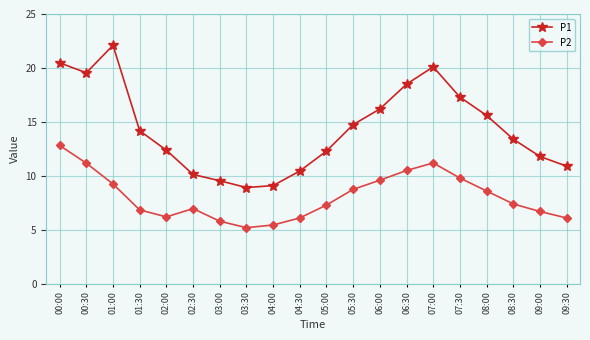

How many data points does each series have?

20